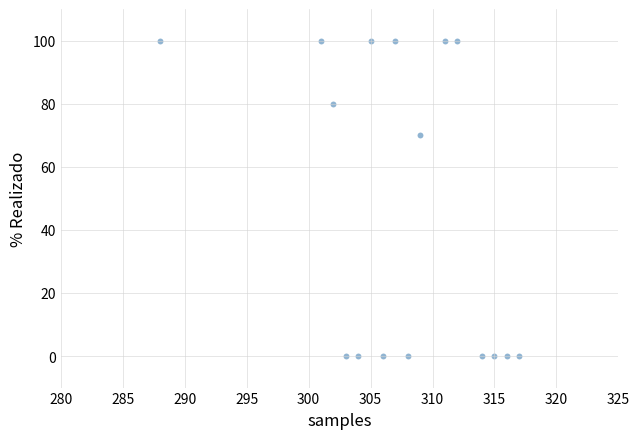

What Y value in the scatter plot is closest to 50?

70